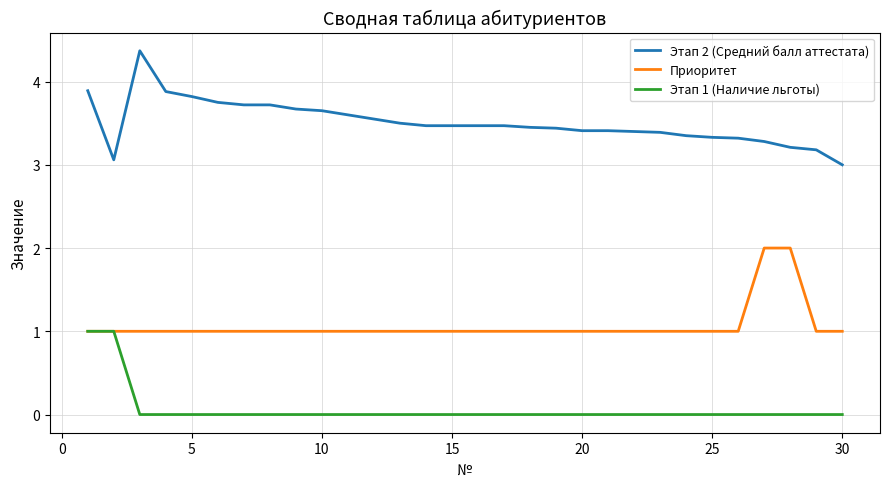

What is the greatest value displayed?

4.4